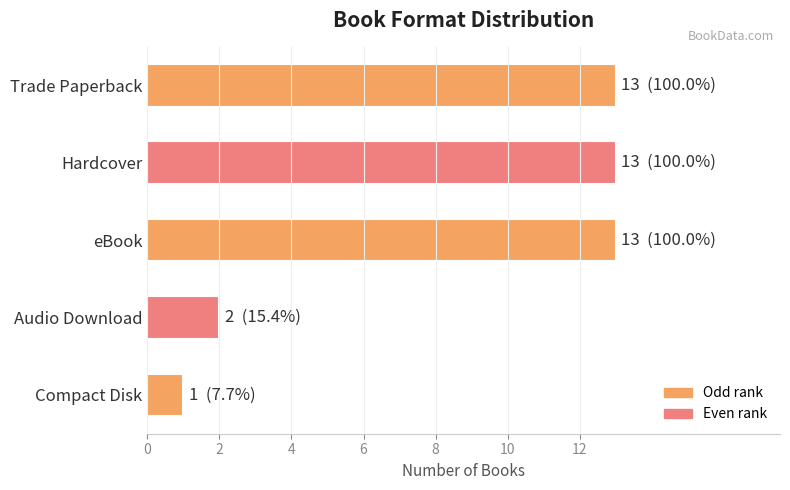

How many series are shown in this chart?

1